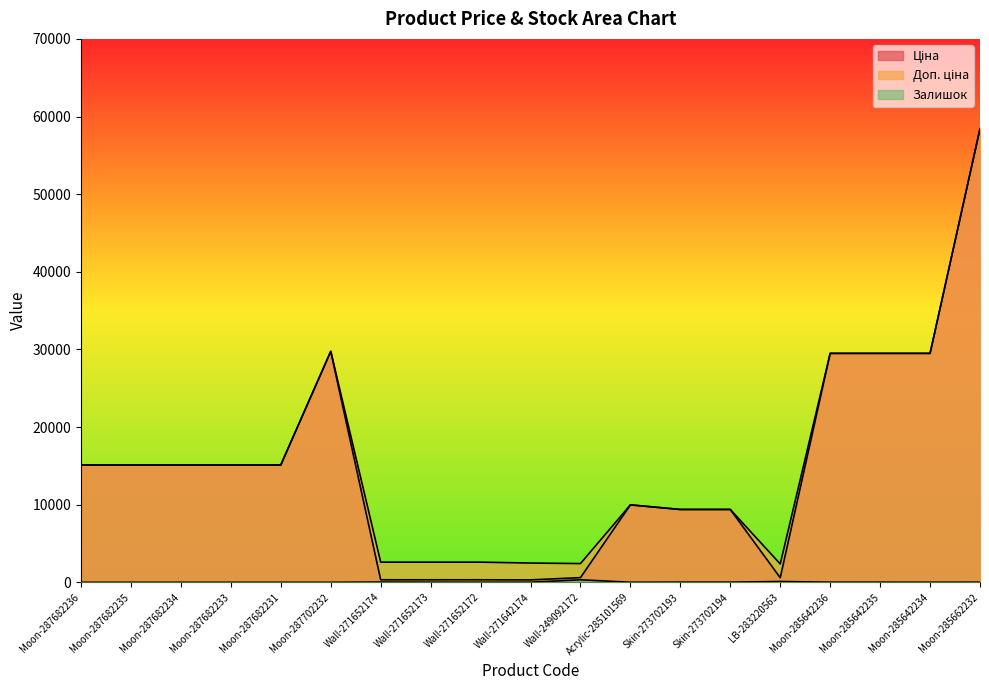

At Skin-273702194, list the series in order from largest to smallest.

Ціна, Доп. ціна, Залишок